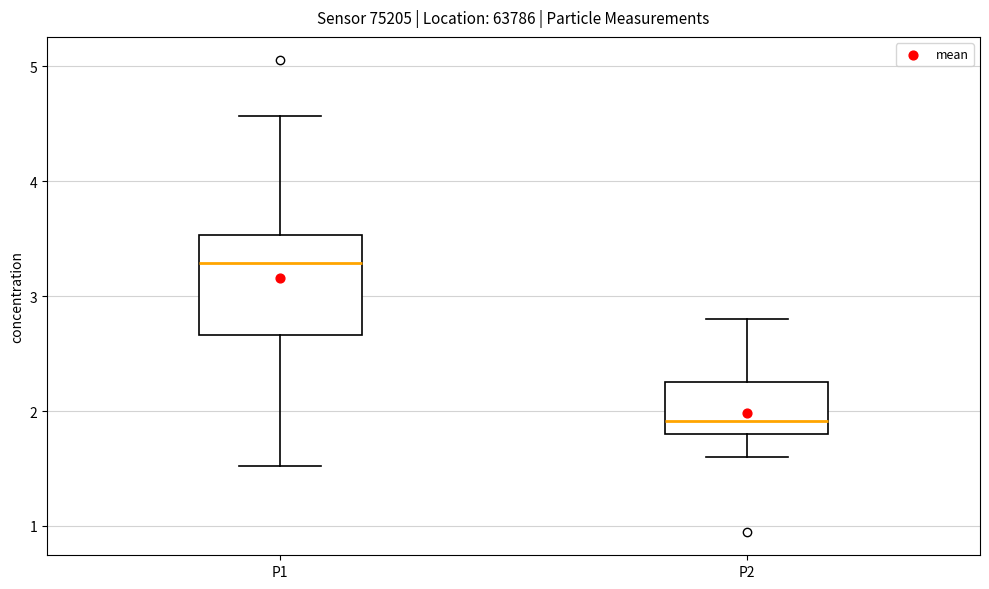

Where does the upper whisker of the box for P2 end on the y-axis? The values are not printed on the chart, so give them approximately, as read against the axis.

2.8